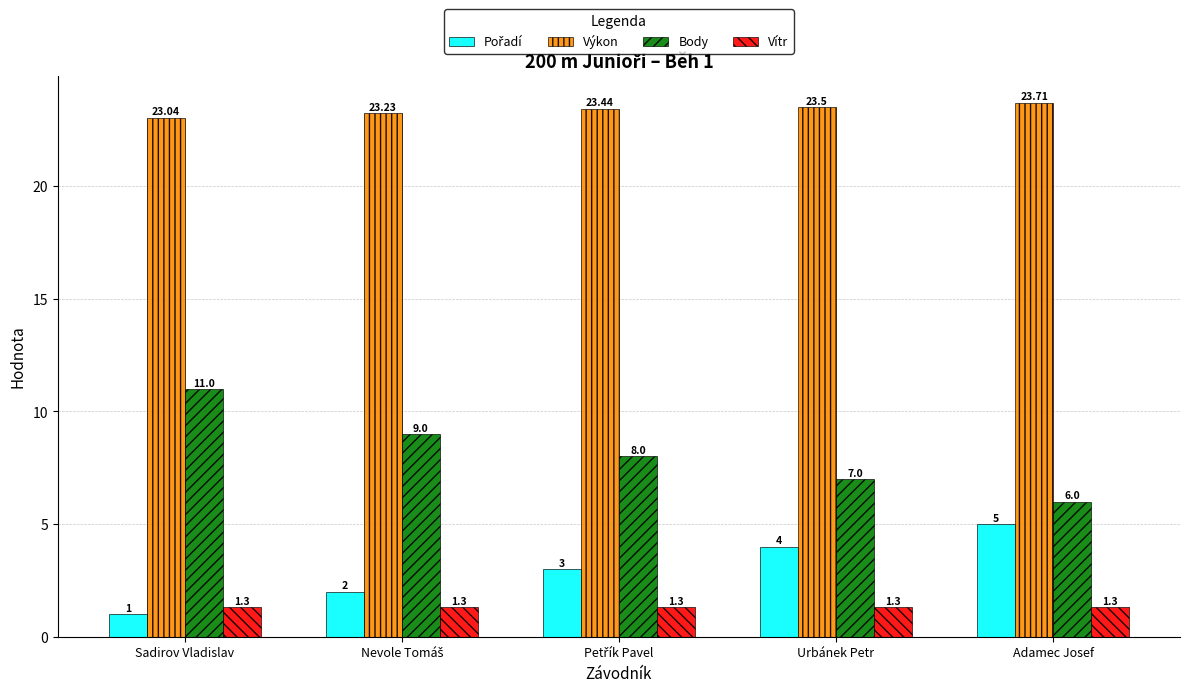

What is the difference between the highest and lowest values at Urbánek Petr?

22.2